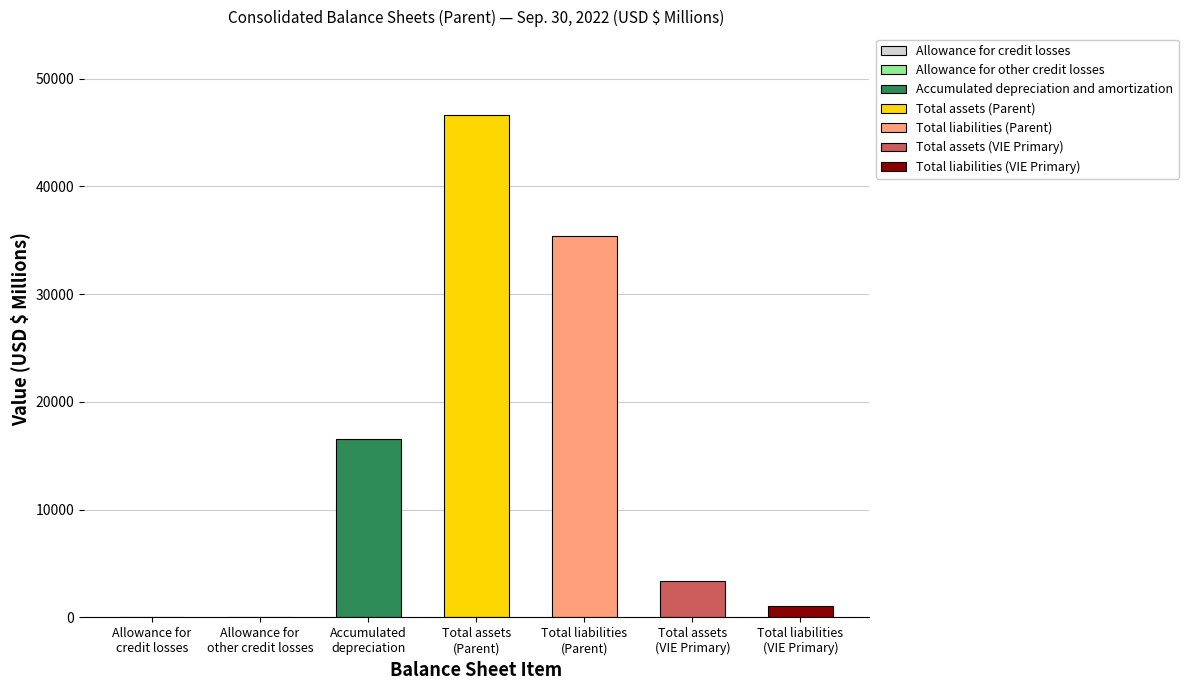

What is the sum of all values?

103086